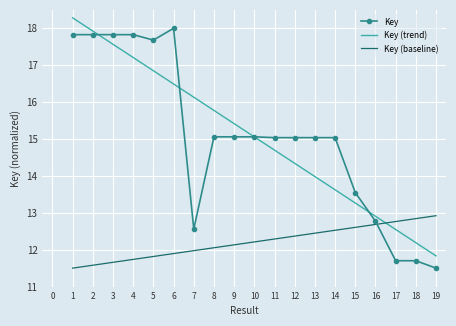

What is the highest value of the Key (baseline) series?

12.9